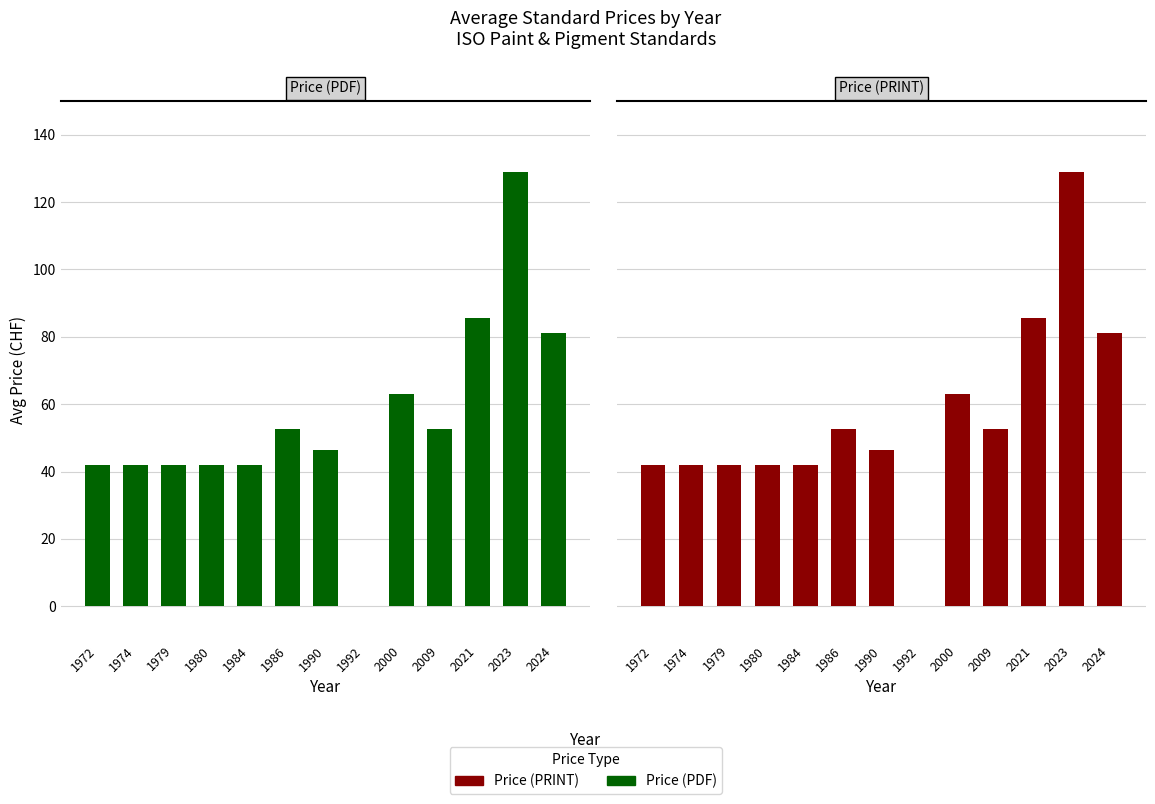

Is it true that Price (PRINT) equals 85.5 at 2021?

True